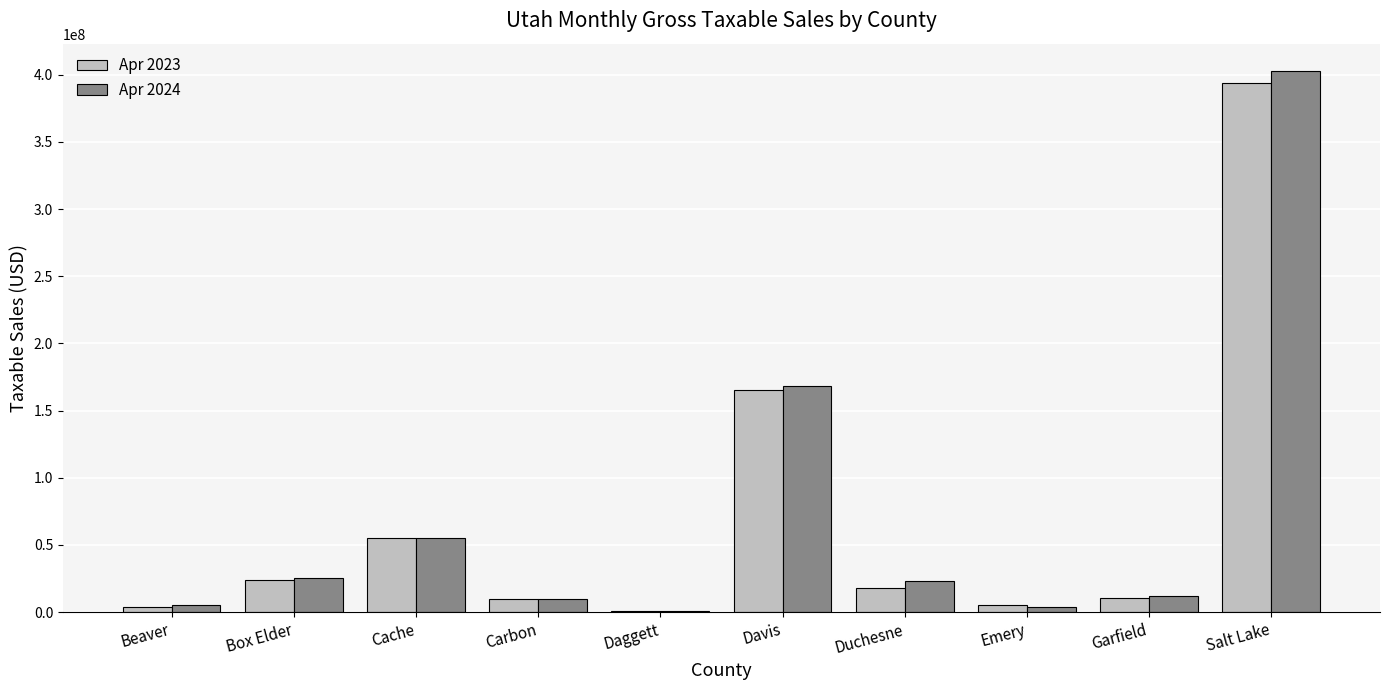

Is the value of Apr 2023 at Davis greater than the value of Apr 2024 at Cache?

Yes